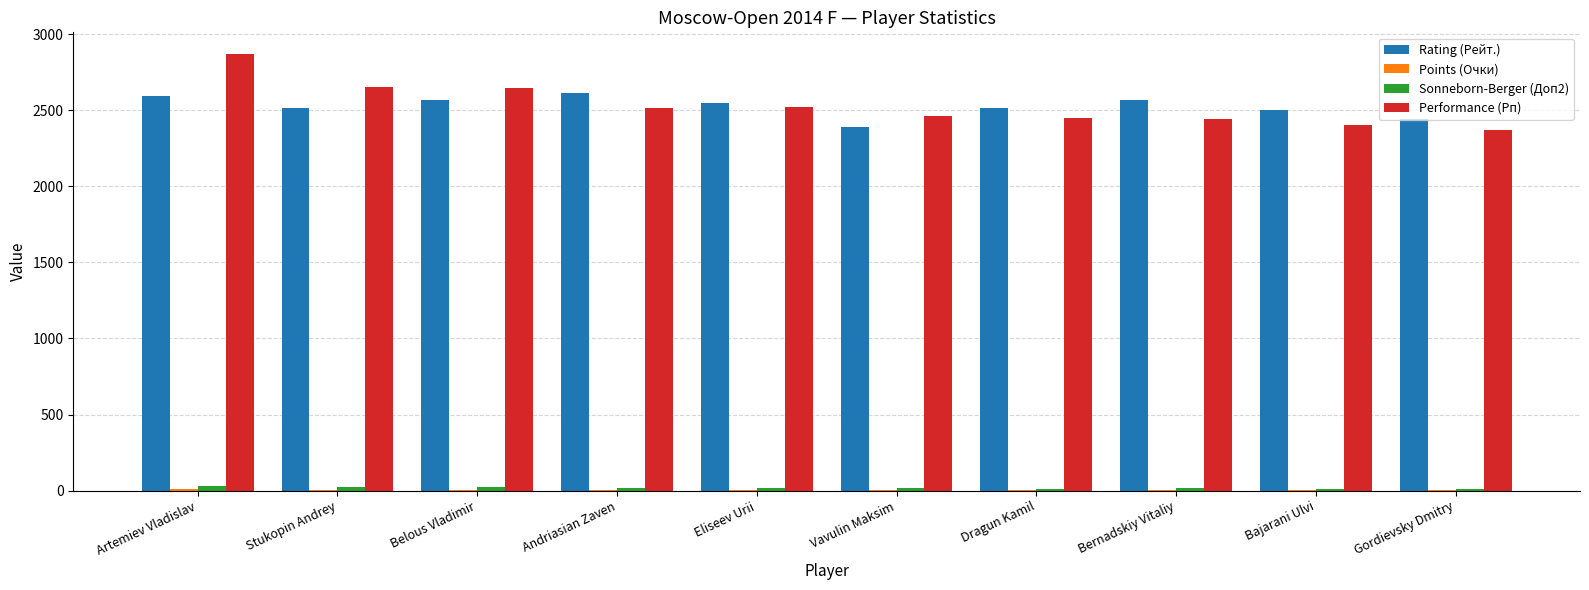

How many series are shown in this chart?

4